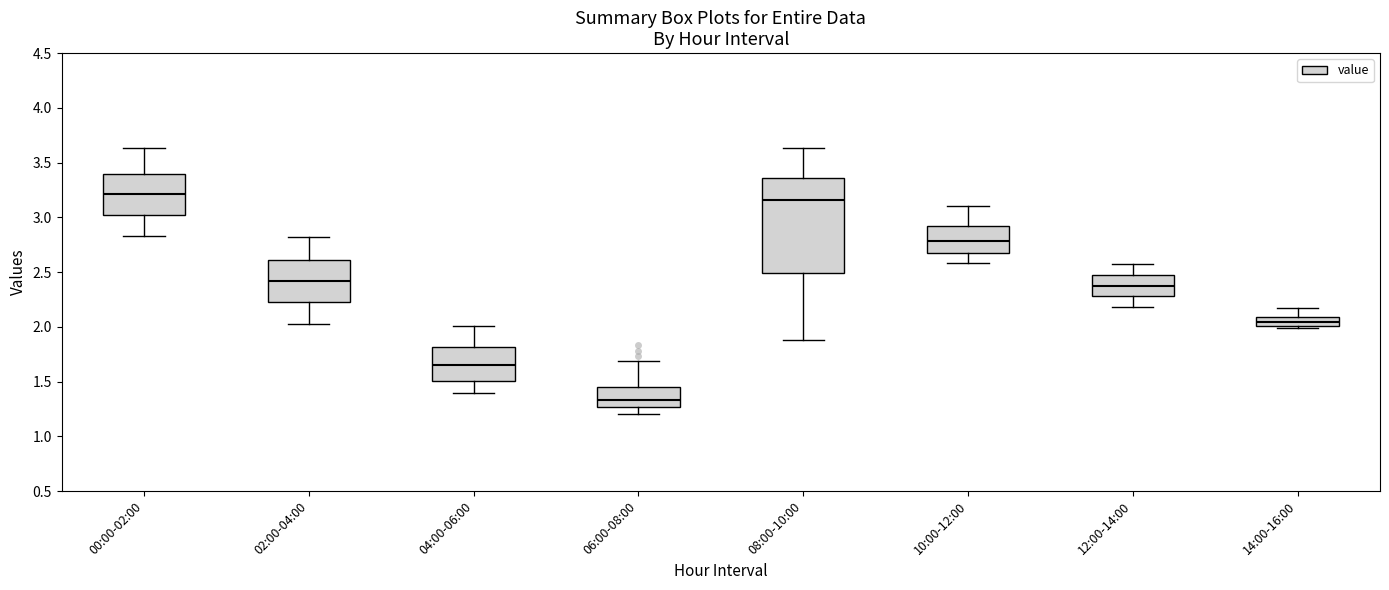

Where does the median line of the box for 10:00-12:00 sit on the y-axis? The values are not printed on the chart, so give them approximately, as read against the axis.

2.80